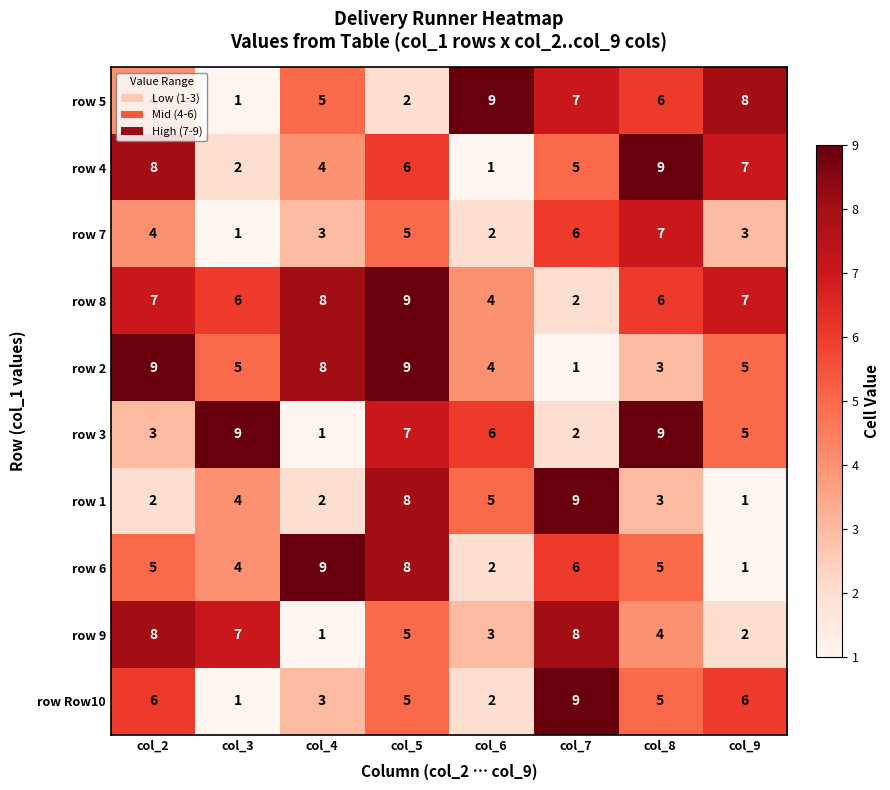

List the labels in order of row 4 value, largest first.

col_8, col_2, col_9, col_5, col_7, col_4, col_3, col_6